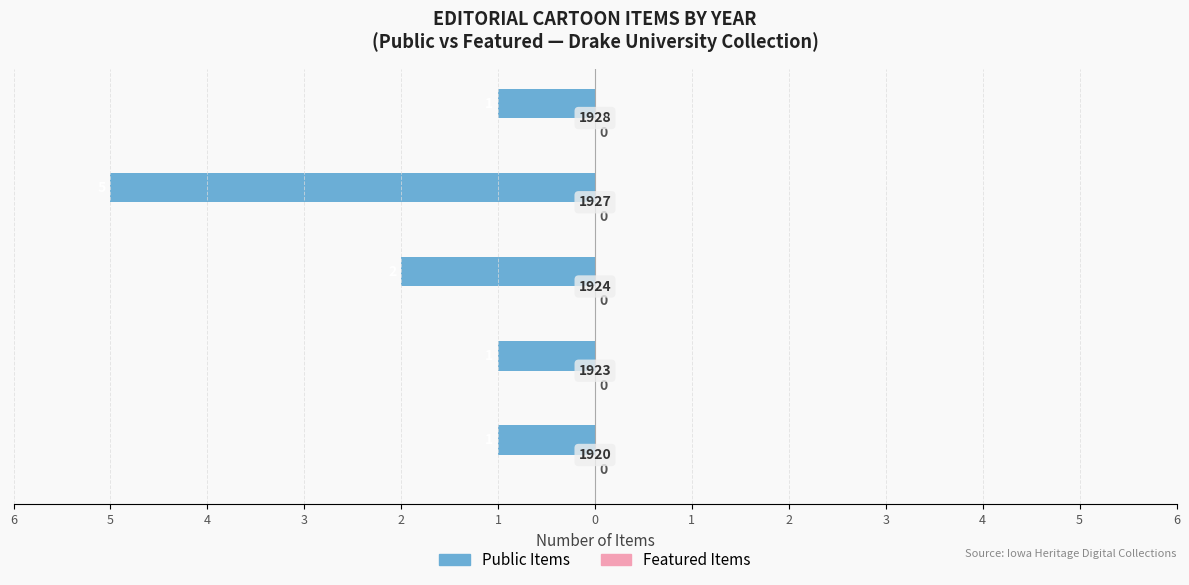

Does the chart contain any negative values?

Yes